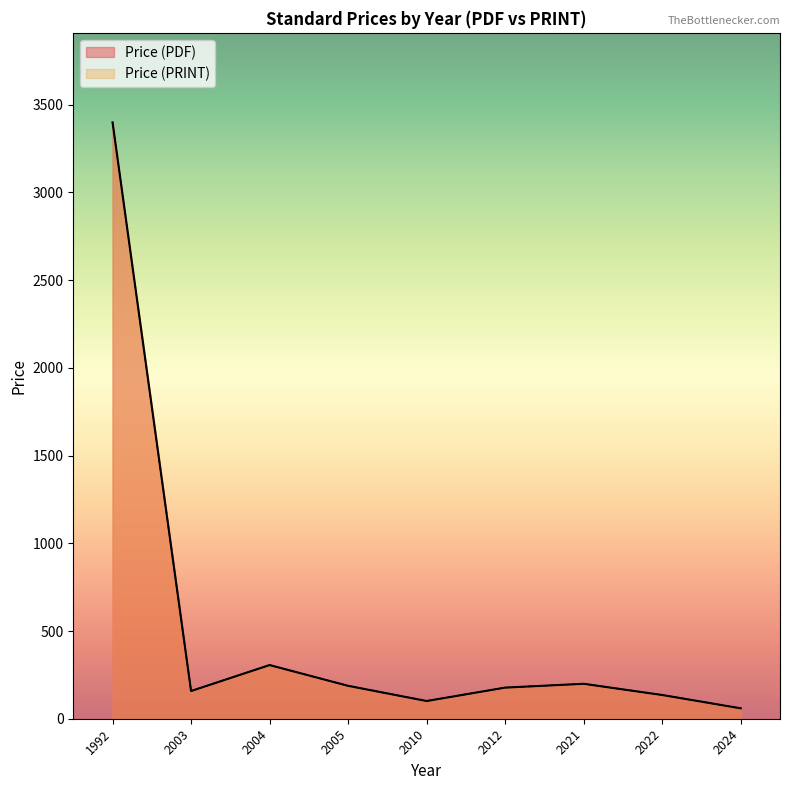

True or false: Price (PRINT) and Price (PDF) cross at least once.

False